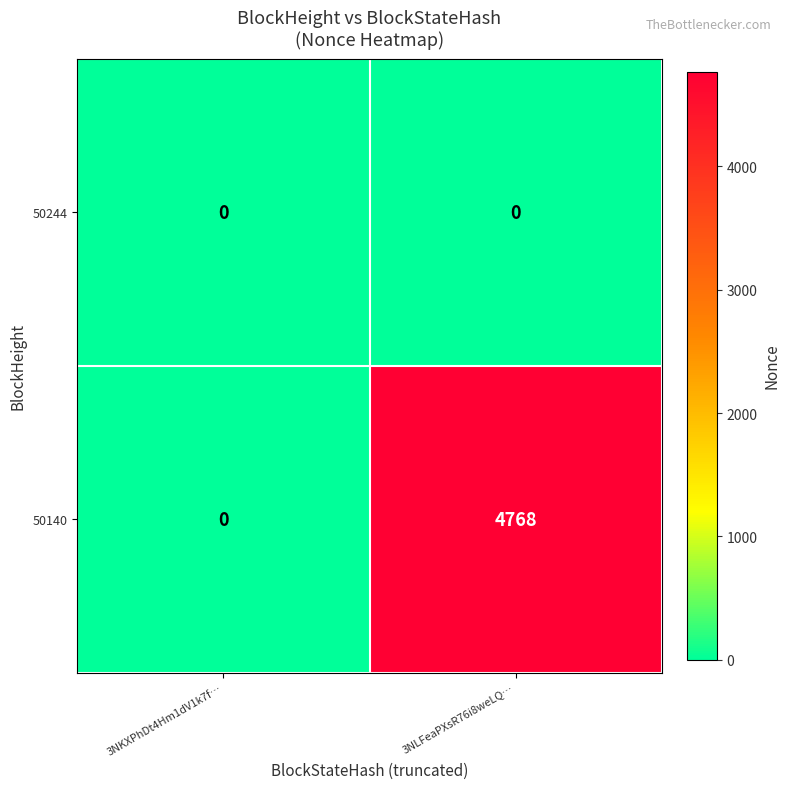

Rank the series by their average value, from lowest to highest.

50244, 50140